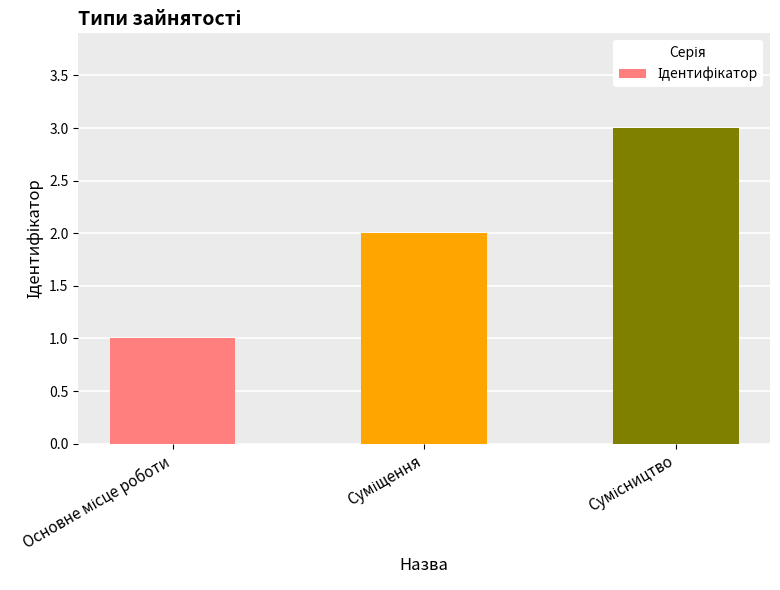

What is the greatest value displayed?

3